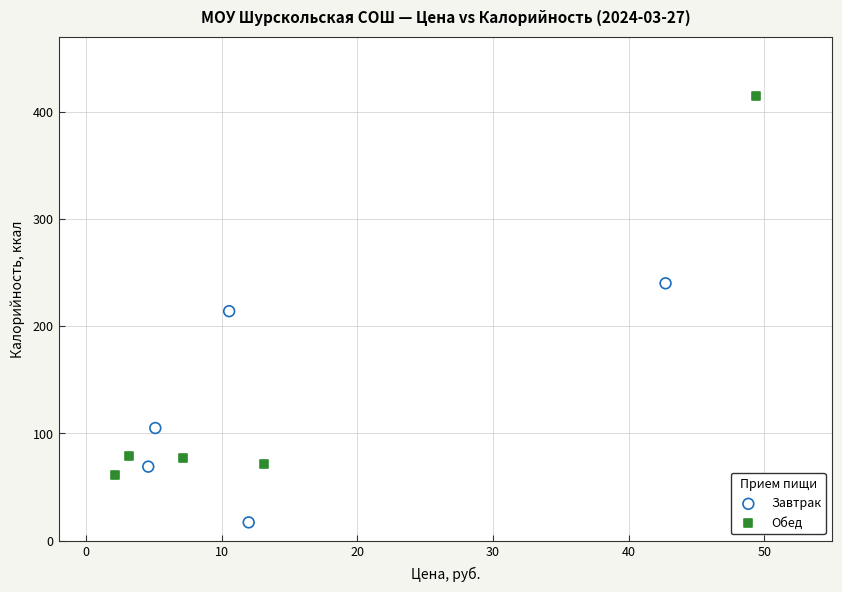

Which series reaches the minimum Y coordinate?

Завтрак